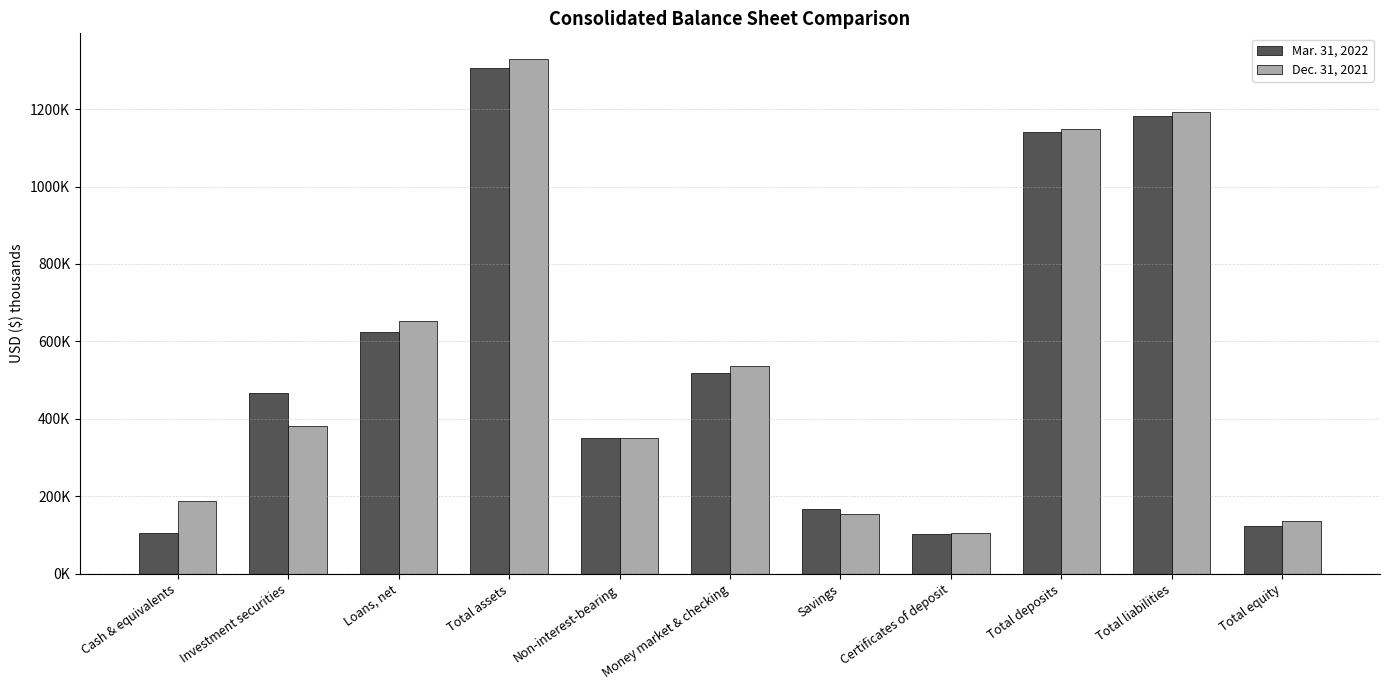

What is the difference between the second highest and minimum values in the Mar. 31, 2022 series?

1079457